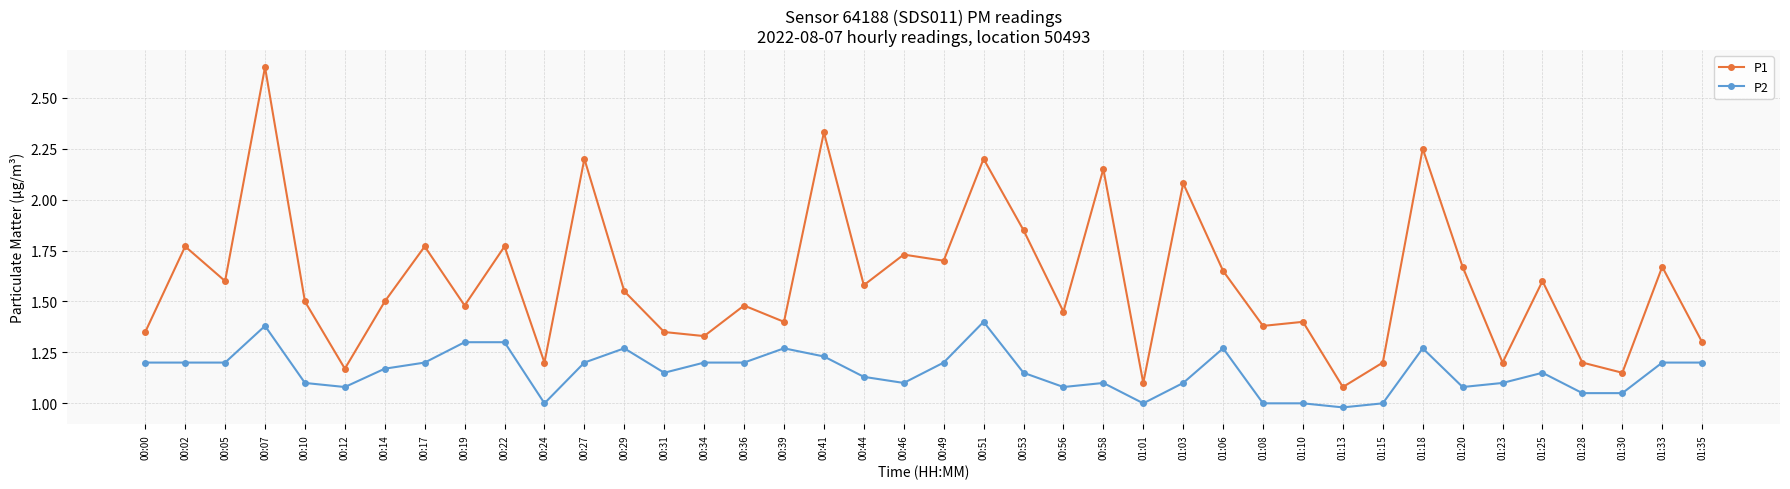

At which category does the chart reach its peak across all series?

00:07